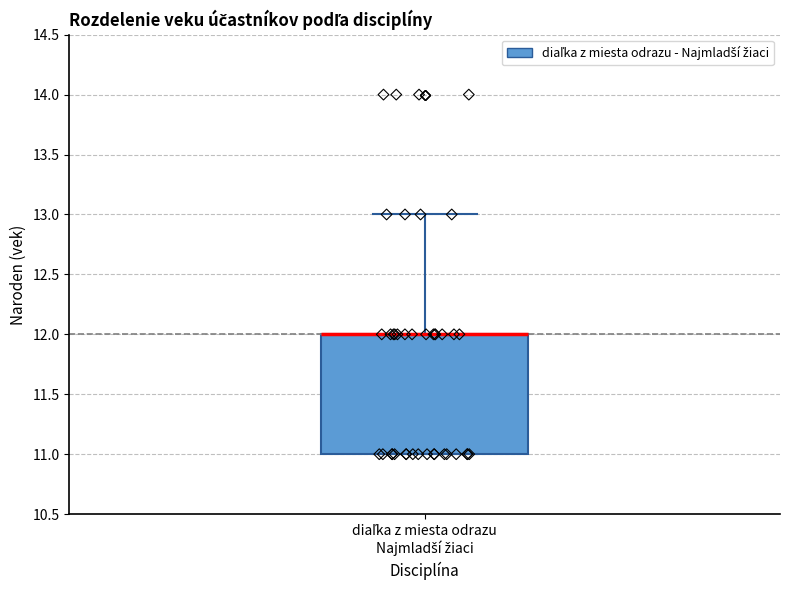

Transcribe this box plot: give where the median line is, the range the box spans, and where the two whiskers end, as read against the y-axis. The values are not printed on the chart, so give them approximately, as read against the axis.

median 12 (drawn on the box's upper edge), box 11 to 12, whiskers 11 to 13